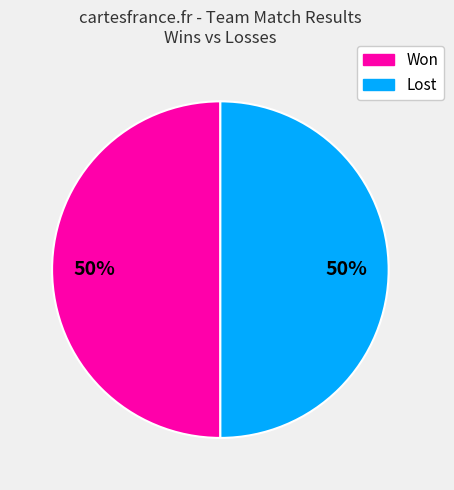

To the nearest percent, what percentage of the pie is Lost?

50%